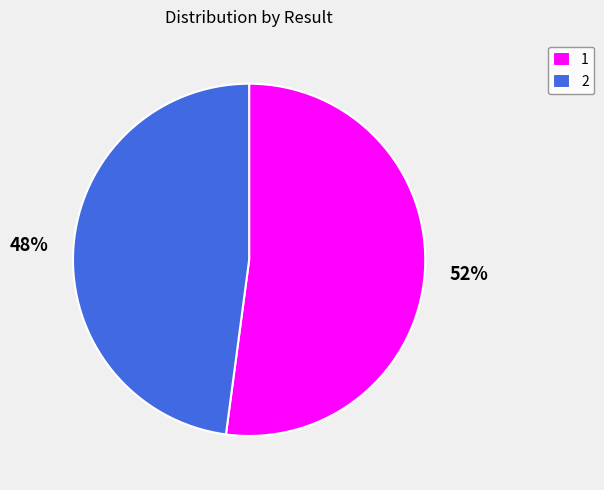

The 1 slice represents 52% of the pie. True or false?

True